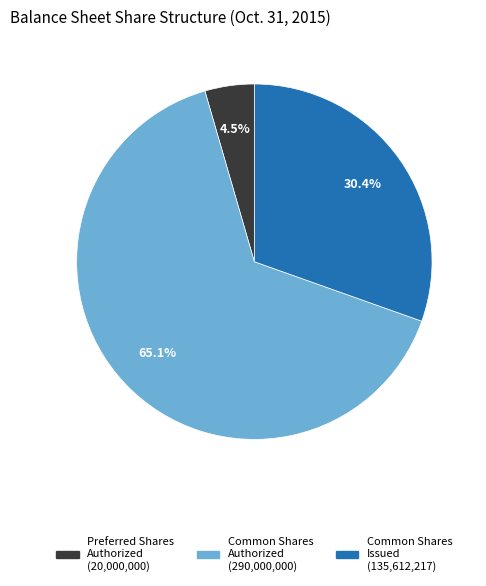

How many segments does this pie chart have?

3